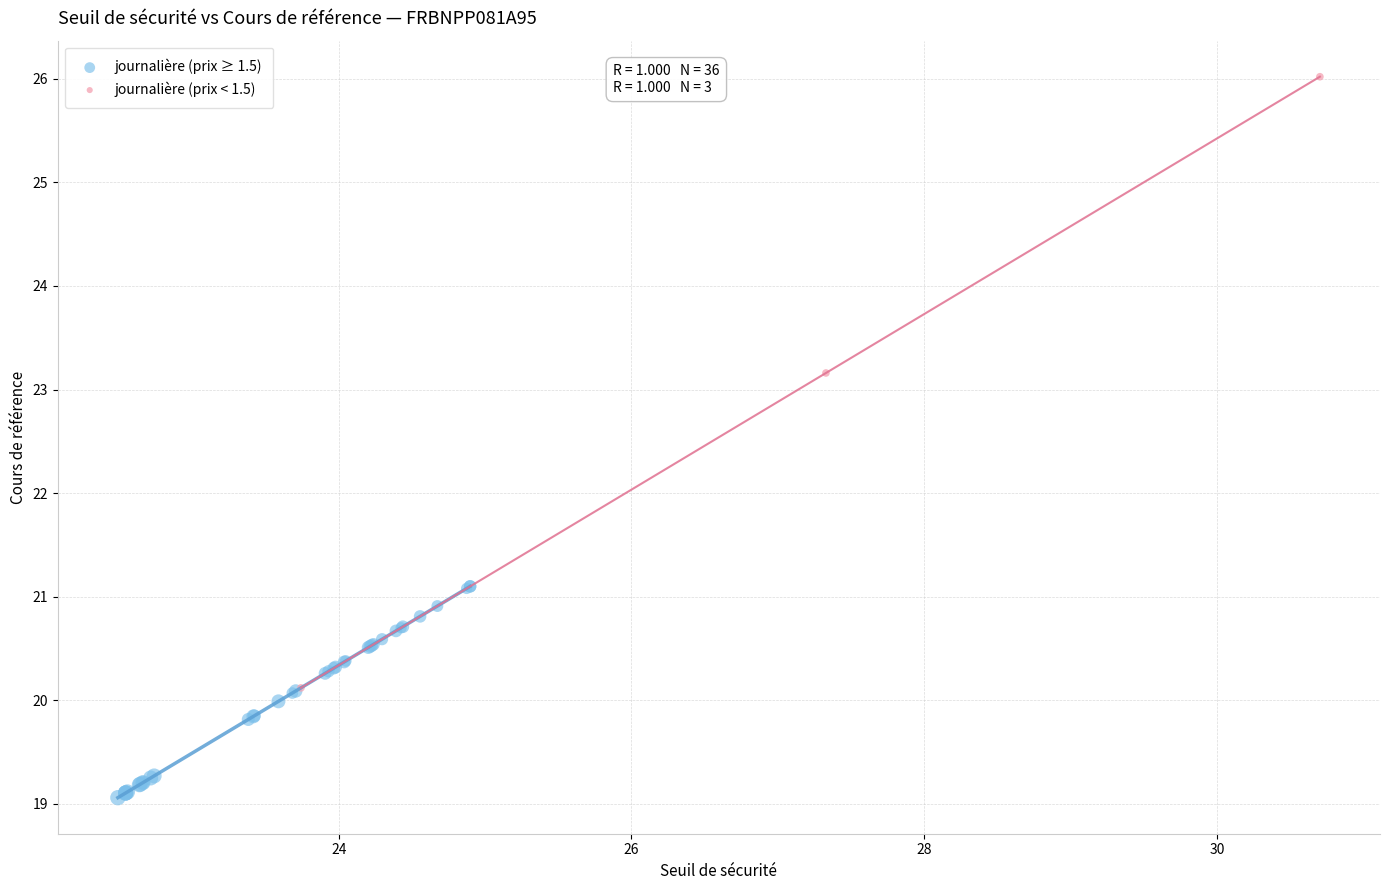

Which series has the widest spread of Y values?

journalière (prix < 1.5)